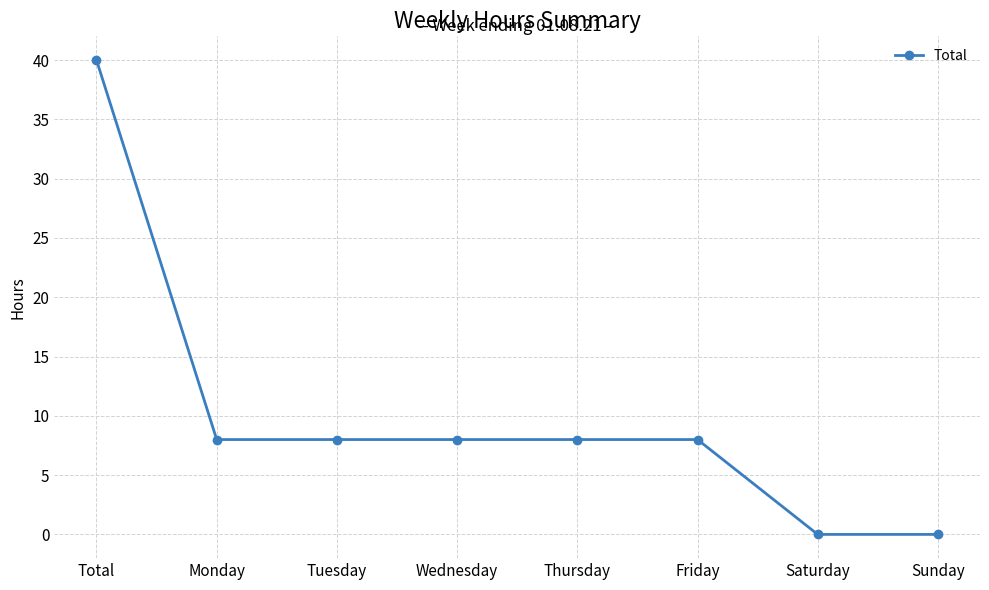

At which label does the data first exceed 8?

Total